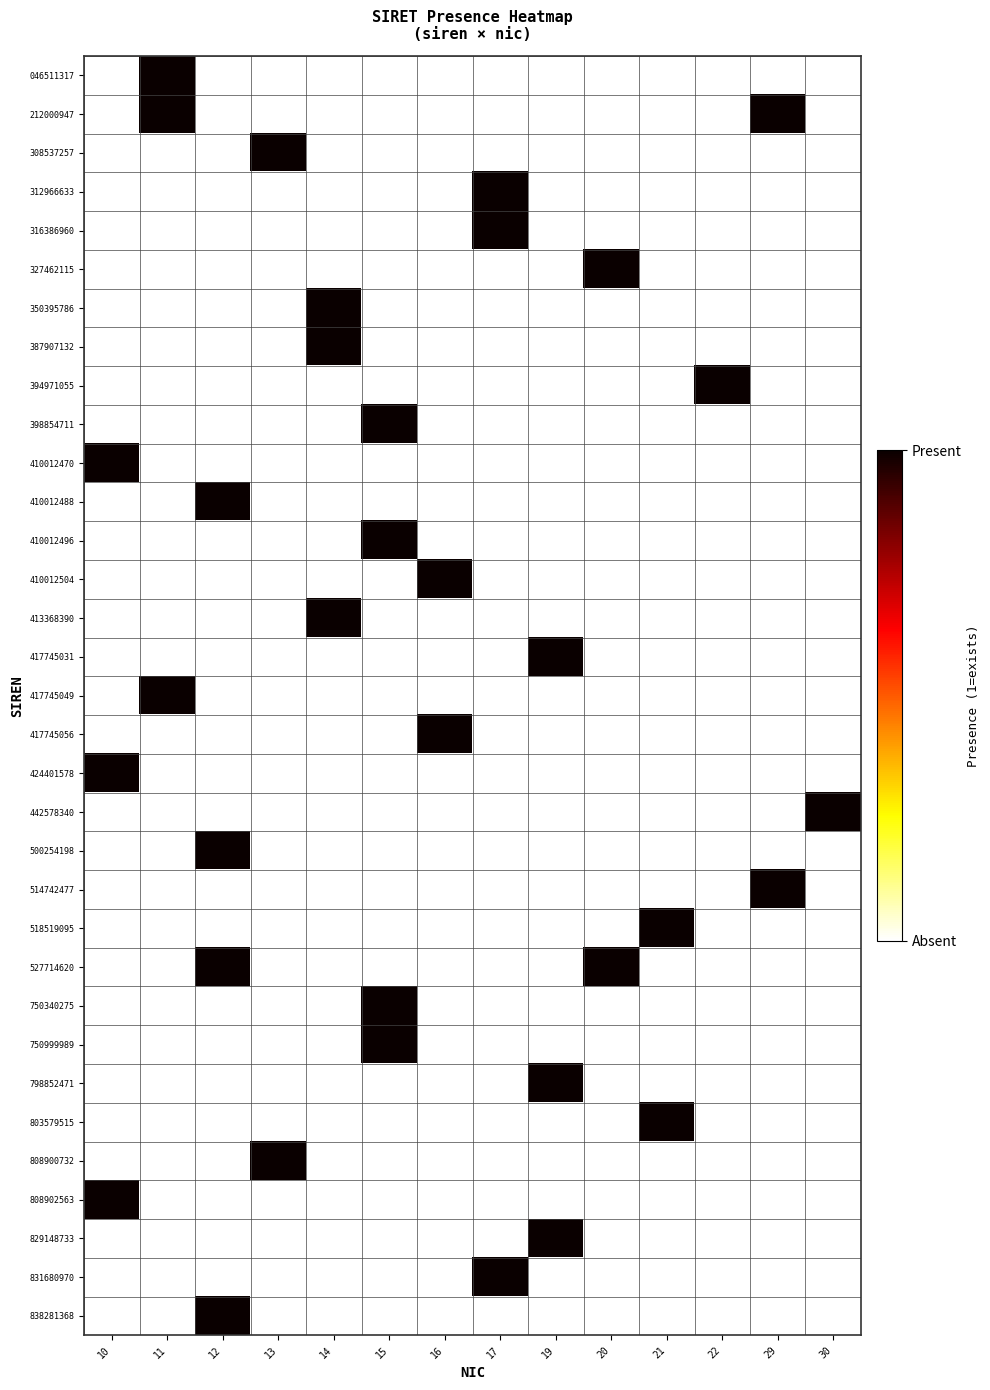

At 14, list the series in order from largest to smallest.

350395786, 387907132, 413368390, 046511317, 212000947, 308537257, 312966633, 316386960, 327462115, 394971055, 398854711, 410012470, 410012488, 410012496, 410012504, 417745031, 417745049, 417745056, 424401578, 442578340, 500254198, 514742477, 518519095, 527714620, 750340275, 750999989, 798852471, 803579515, 808900732, 808902563, 829148733, 831680970, 838281368